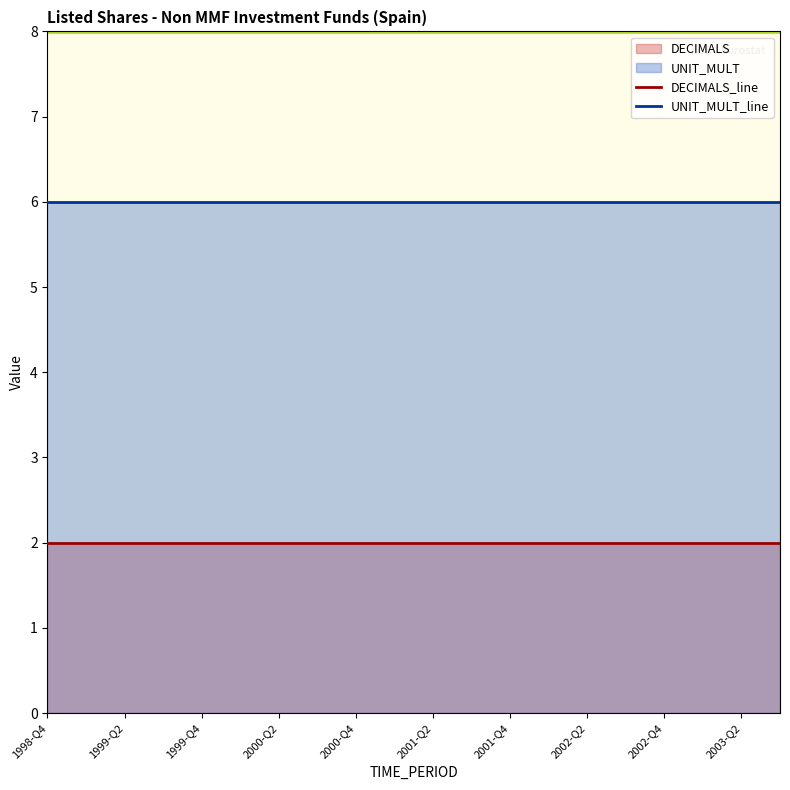

Between 15 and 11, which is larger?

15